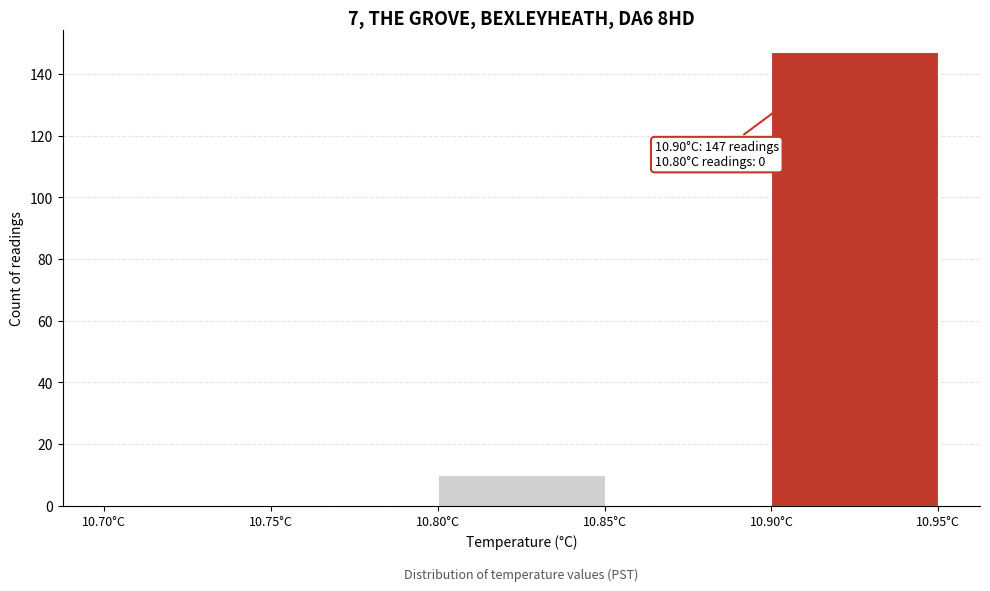

Which range on the x-axis has the tallest bar?

10.90 to 10.95